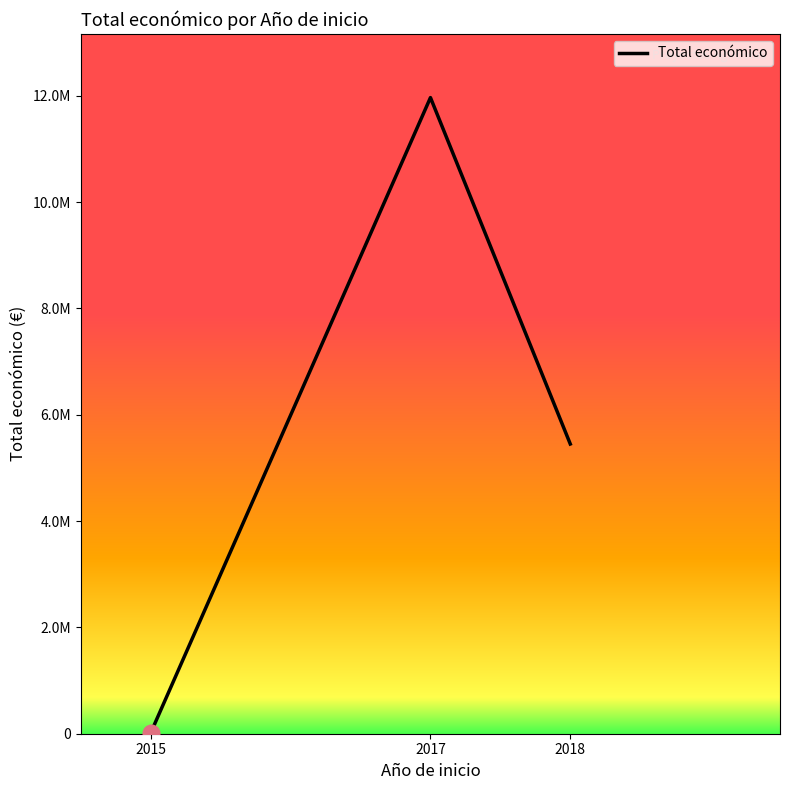

Does the chart have visible grid lines?

No